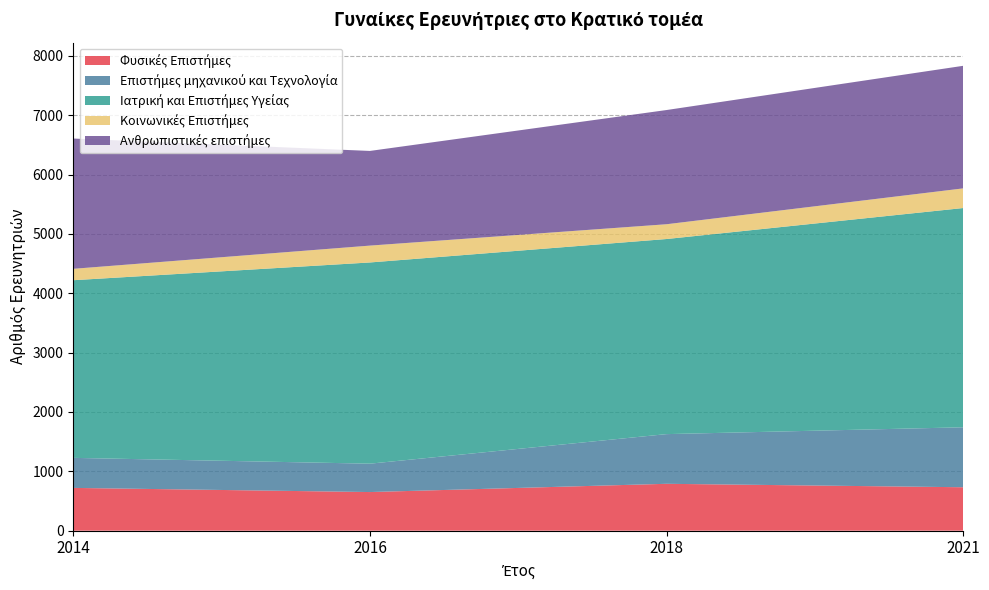

Reading right to left, extract all data points from this chart.

Φυσικές Επιστήμες: 732	790	651	721
Επιστήμες μηχανικού και Τεχνολογία: 1010	837	478	506
Ιατρική και Επιστήμες Υγείας: 3694	3287	3390	2993
Κοινωνικές Επιστήμες: 331	249	284	192
Ανθρωπιστικές επιστήμες: 2065	1924	1595	2195